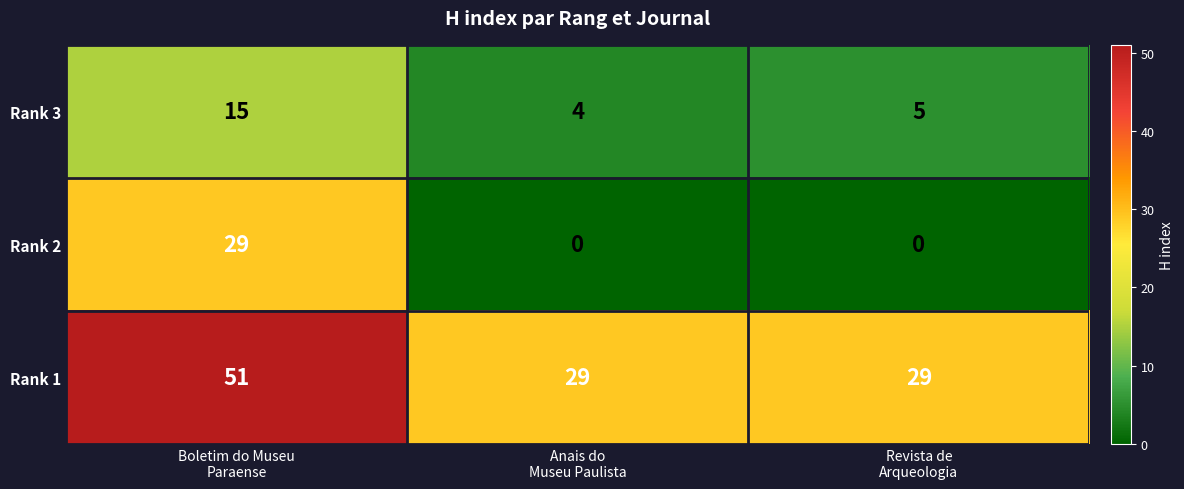

Which series has the largest range (max minus min)?

Rank 2